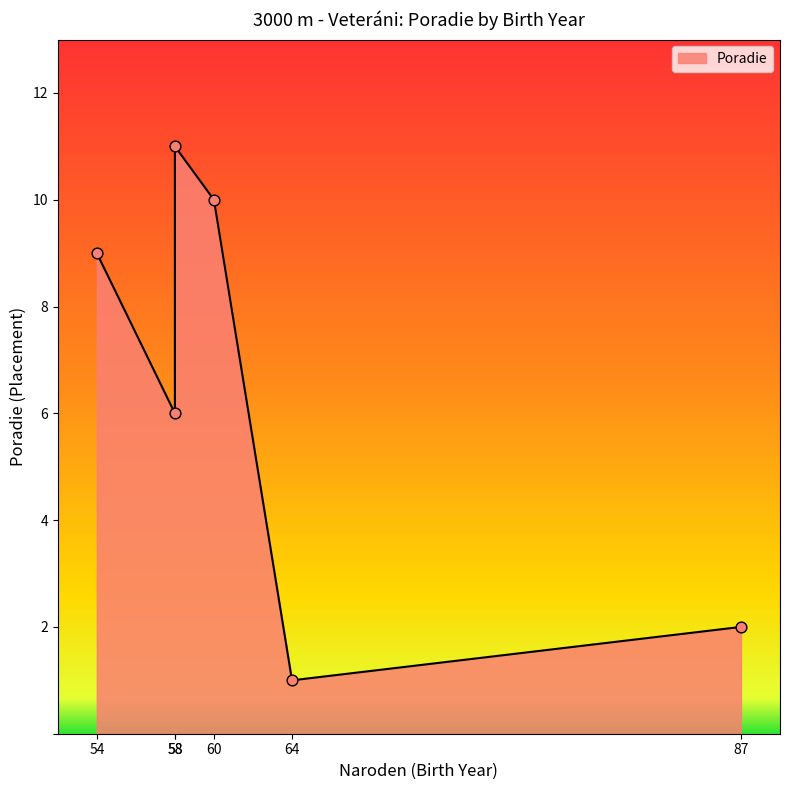

Which has a higher value, 87 or 58?

58